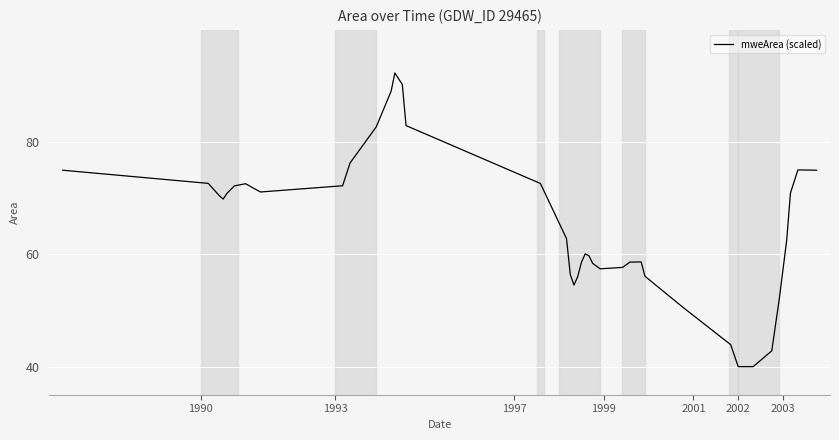

What is the smallest value displayed?

40.0